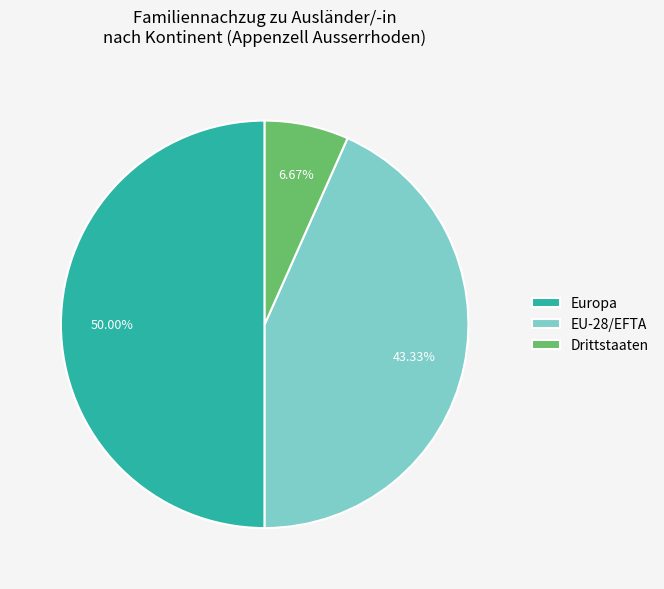

What is the largest slice in the pie chart?

Europa